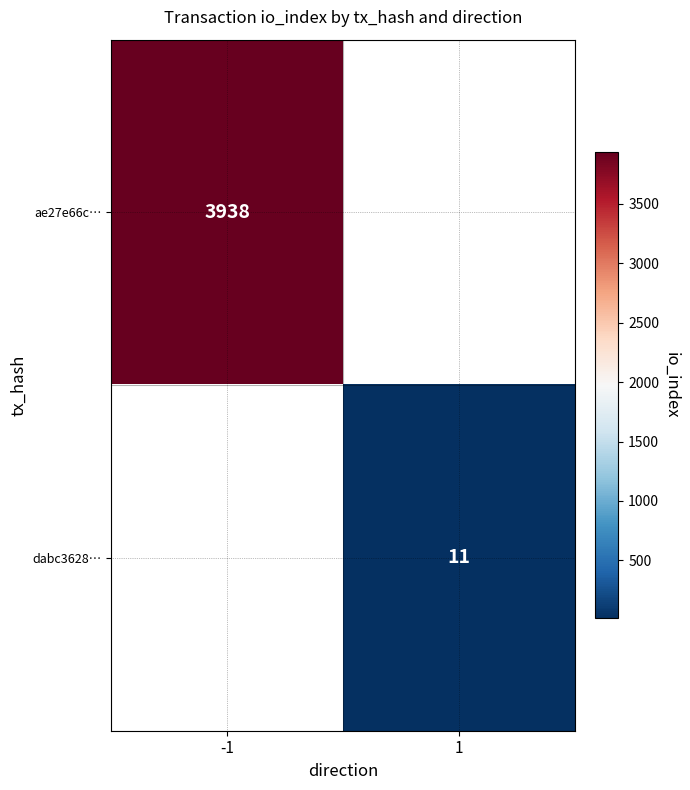

The ae27e66c… series shows 3938 at -1. True or false?

True